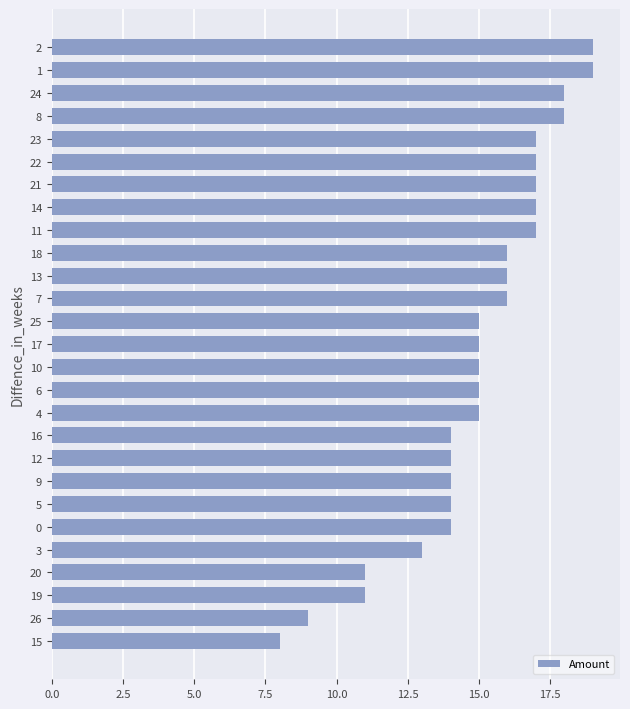

How many bars are there in total?

27